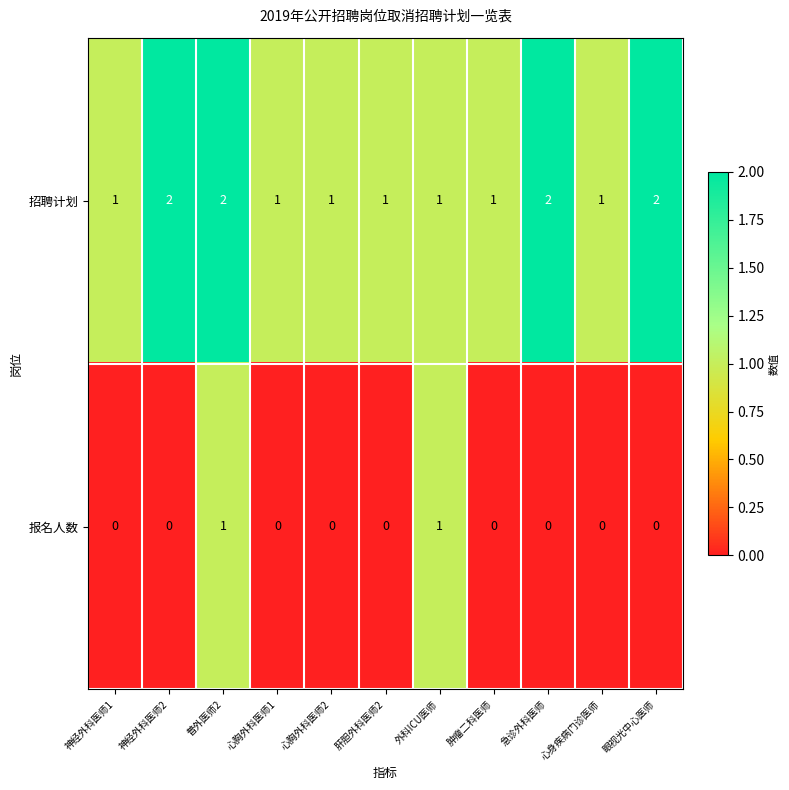

What is the greatest value displayed?

2